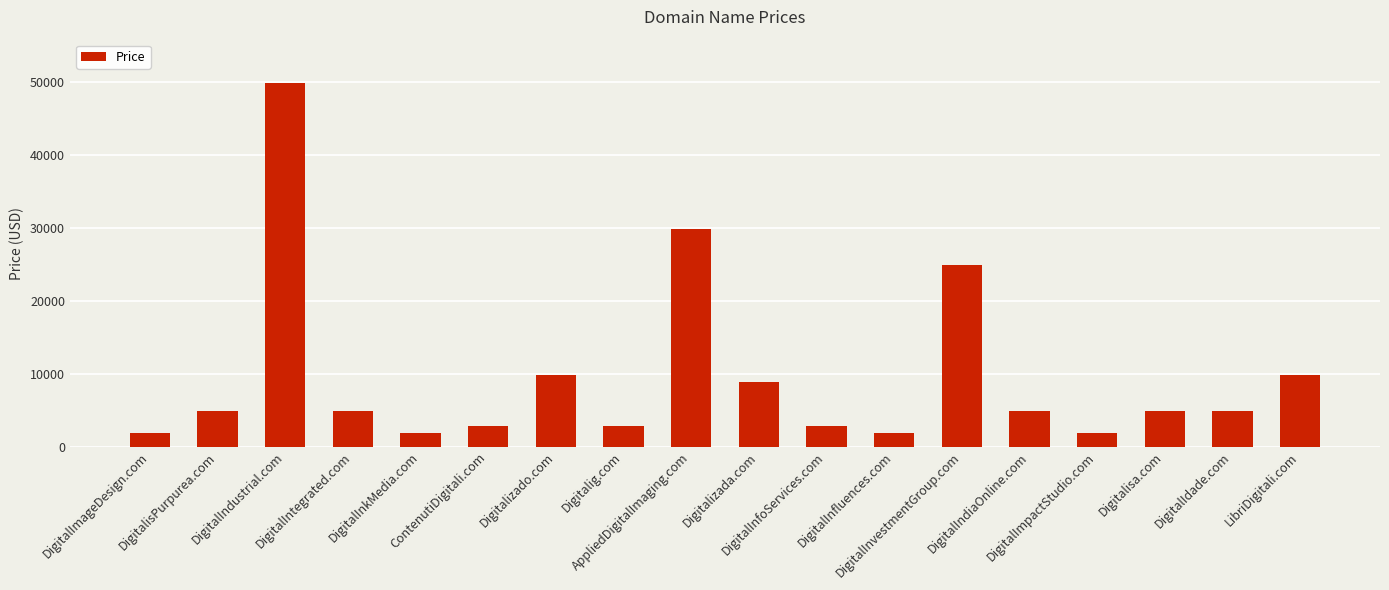

What is the average value?

9666